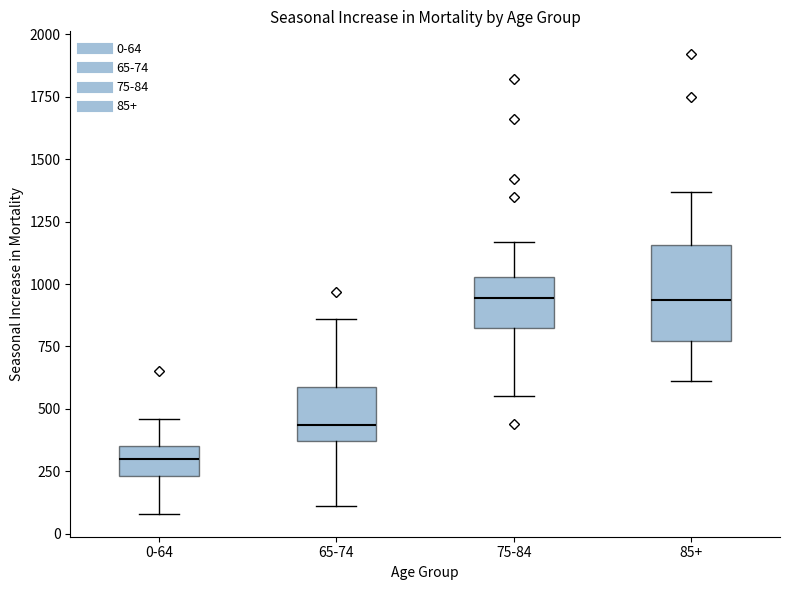

Reading left to right, read every box against the y-axis: the position of its median line, the range the box covers, and the ends of its whiskers. The values are not printed on the chart, so give them approximately, as read against the axis.

0-64: median 300, box 250 to 350, whiskers 100 to 450
65-74: median 450, box 350 to 600, whiskers 100 to 850
75-84: median 950, box 850 to 1050, whiskers 550 to 1150
85+: median 950, box 750 to 1150, whiskers 600 to 1350